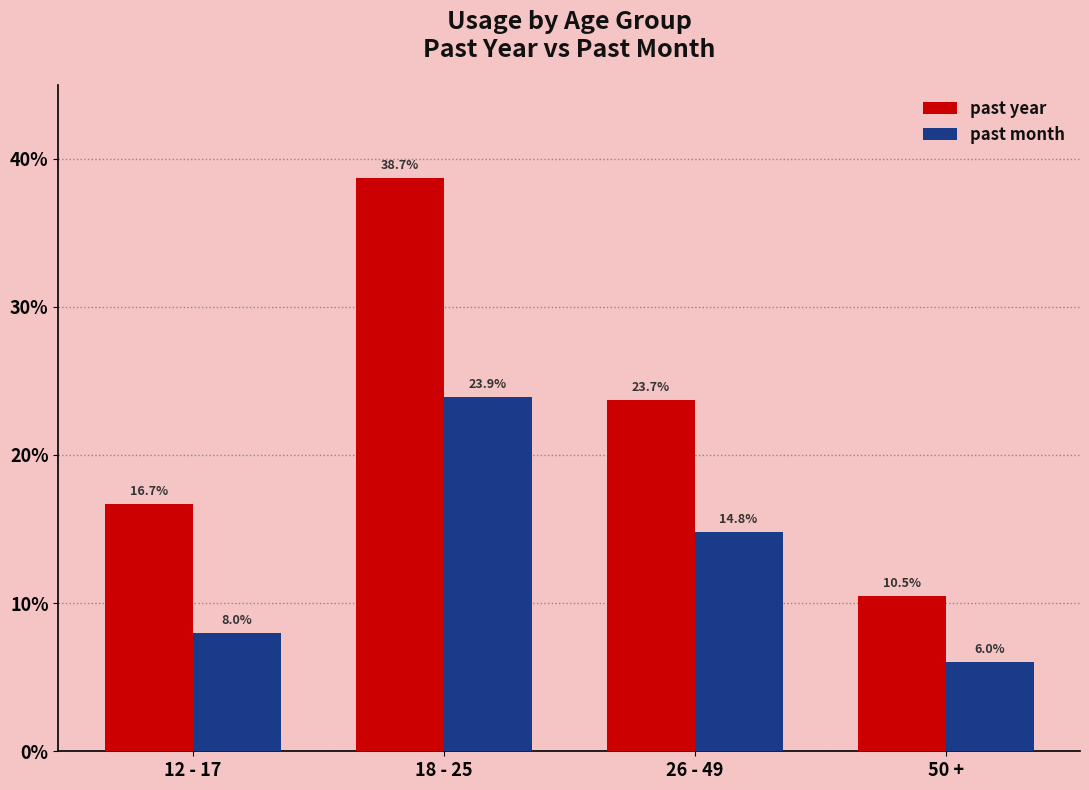

What value does the past month series have at 18 - 25?

23.9